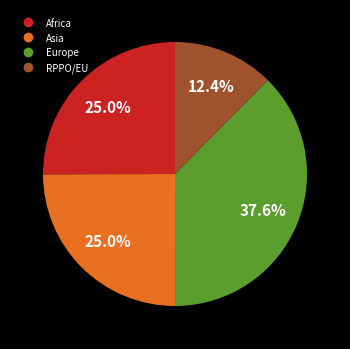

Is there a majority slice in this chart?

No